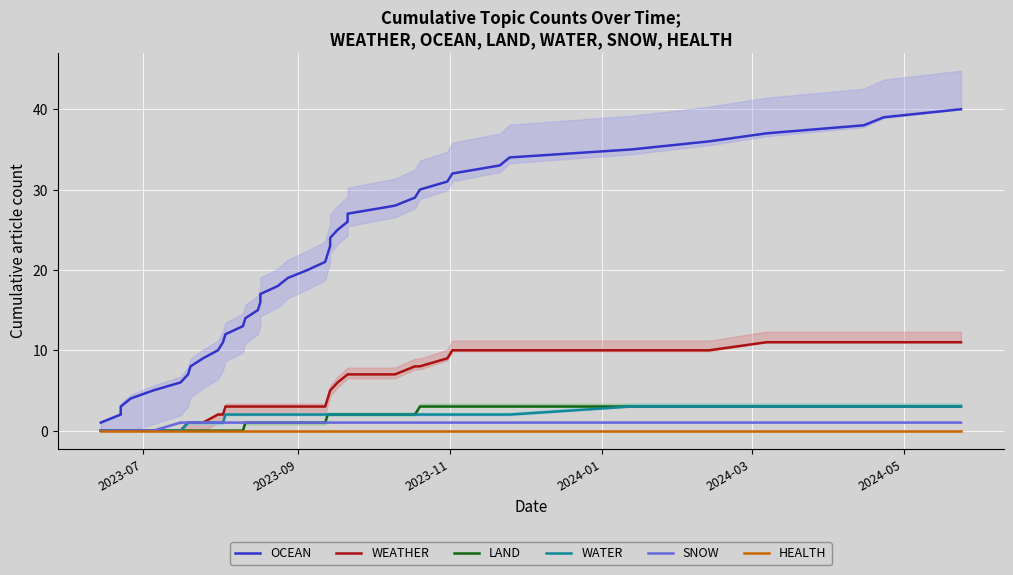

What is the difference between the maximum and minimum values in the OCEAN series?

39